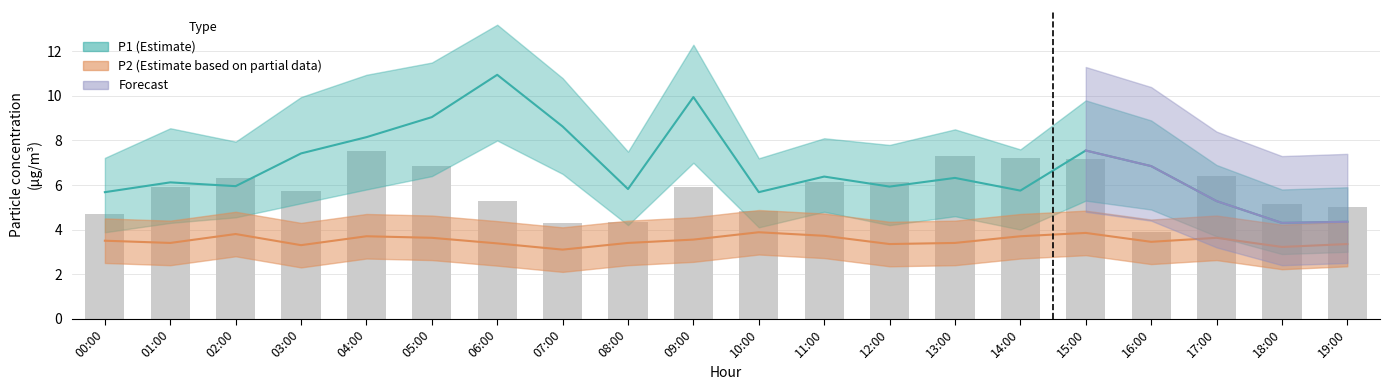

Reading left to right, what are all the values shown in this chart?

P1: 5.7	6.1	6.0	7.4	8.2	9.1	10.9	8.6	5.8	9.9	5.7	6.4	5.9	6.3	5.8	7.5	6.8	5.3	4.3	4.3
P1_upper: 7.2	8.6	8.0	9.9	10.9	11.5	13.2	10.8	7.5	12.3	7.2	8.1	7.8	8.5	7.6	9.8	8.9	6.9	5.8	5.9
P1_lower: 3.9	4.3	4.5	5.2	5.8	6.4	8.0	6.5	4.2	7.0	4.1	4.8	4.2	4.6	4.0	5.3	4.9	3.7	2.9	3.0
P2: 3.5	3.4	3.8	3.3	3.7	3.6	3.4	3.1	3.4	3.5	3.9	3.7	3.4	3.4	3.7	3.9	3.5	3.6	3.2	3.4
P2_upper: 4.5	4.4	4.8	4.3	4.7	4.6	4.4	4.1	4.4	4.5	4.9	4.7	4.3	4.4	4.7	4.8	4.5	4.6	4.2	4.3
P2_lower: 2.5	2.4	2.8	2.3	2.7	2.6	2.4	2.1	2.4	2.5	2.9	2.7	2.4	2.4	2.7	2.9	2.5	2.6	2.2	2.4